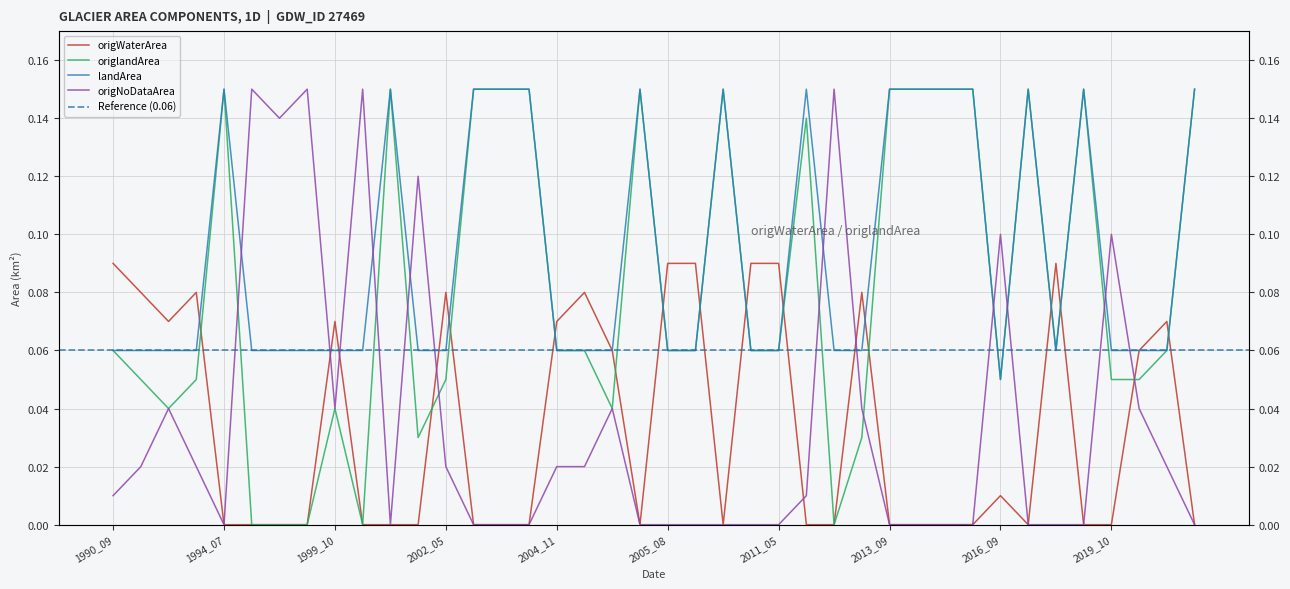

At which category does origlandArea reach its first local valley?

1992_10